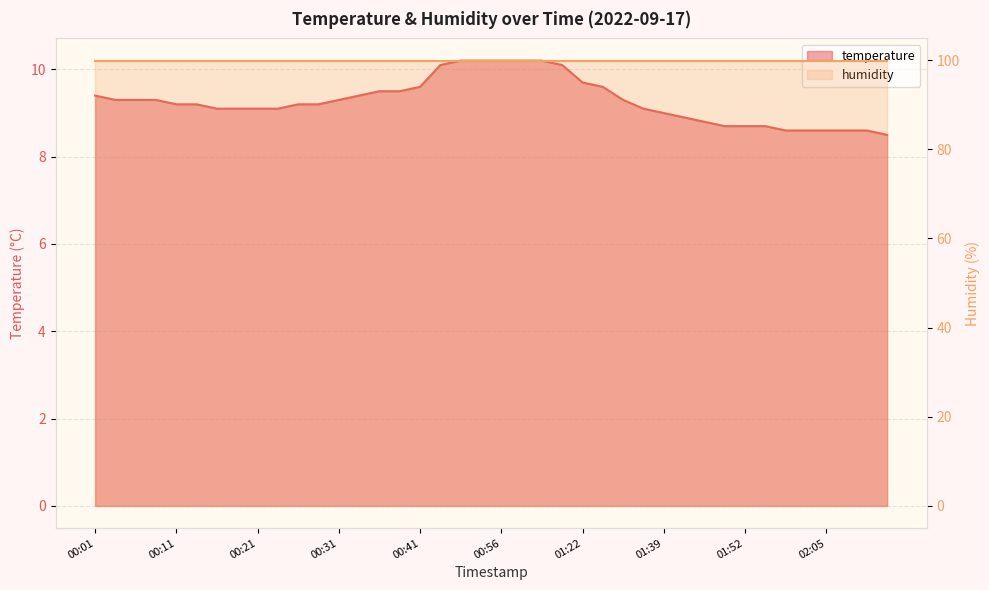

Between 01:50 and 00:31, which is larger?

00:31